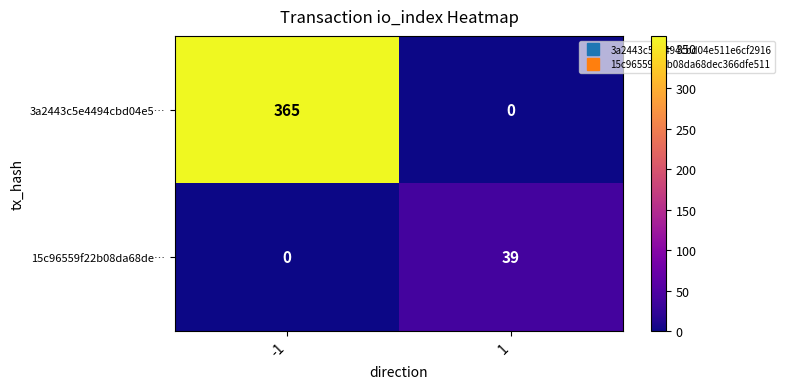

Reading right to left, extract all data points from this chart.

3a2443c5e4494cbd04e5…: 0	365
15c96559f22b08da68de…: 39	0